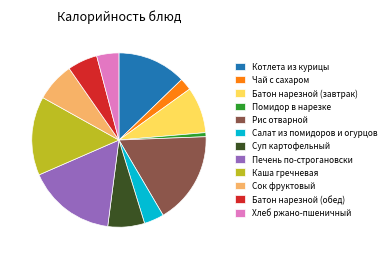

How many slices are in this pie chart?

12